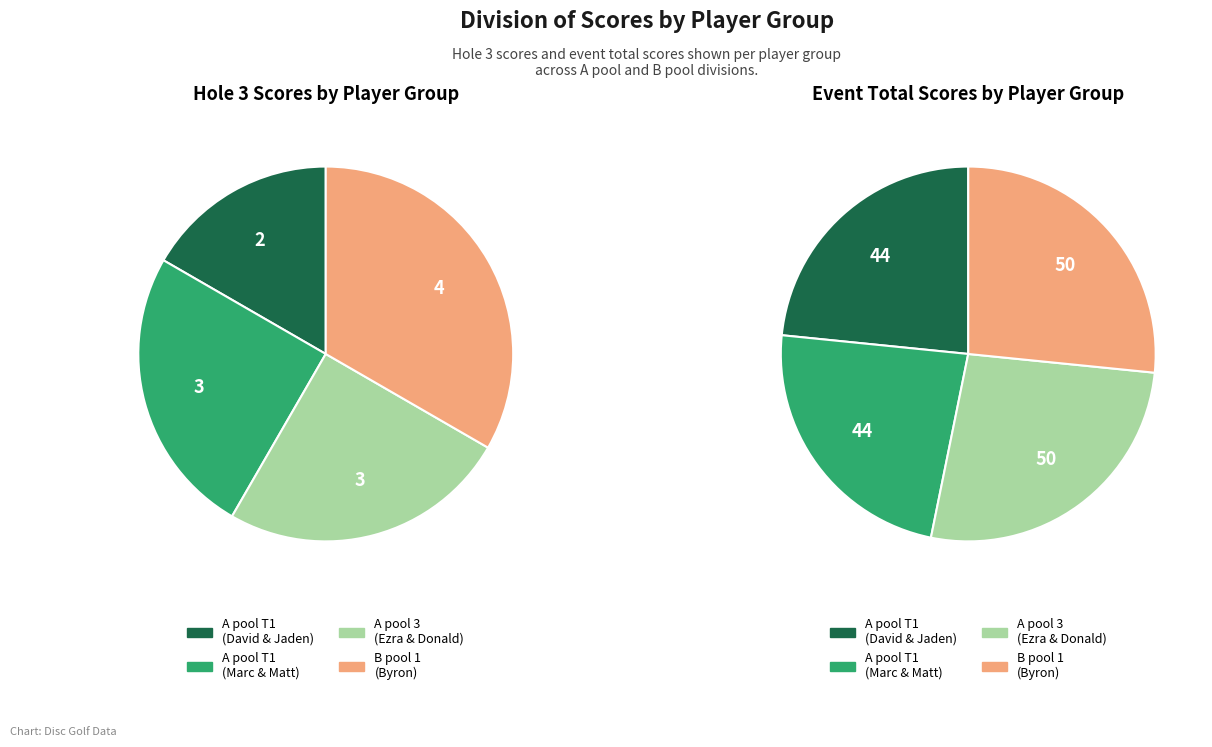

True or false: 17 accounts for 10% of the total.

False